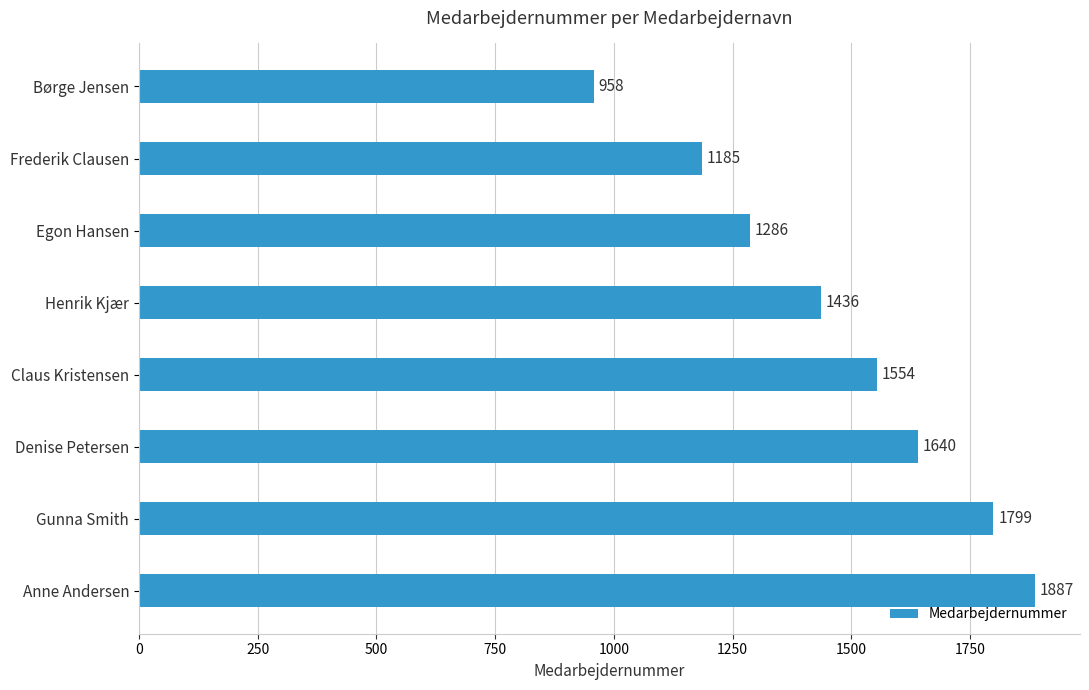

Where is the data nearest to the value 1422?

Henrik Kjær